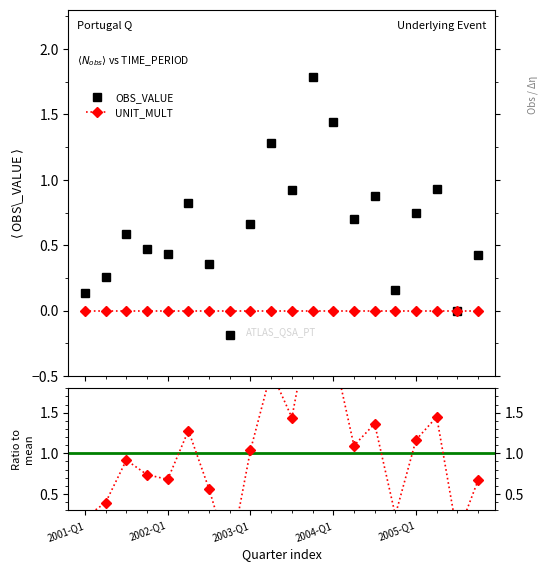

In OBS_VALUE, how many points are higher than both neighbors (excluding endpoints)?

6